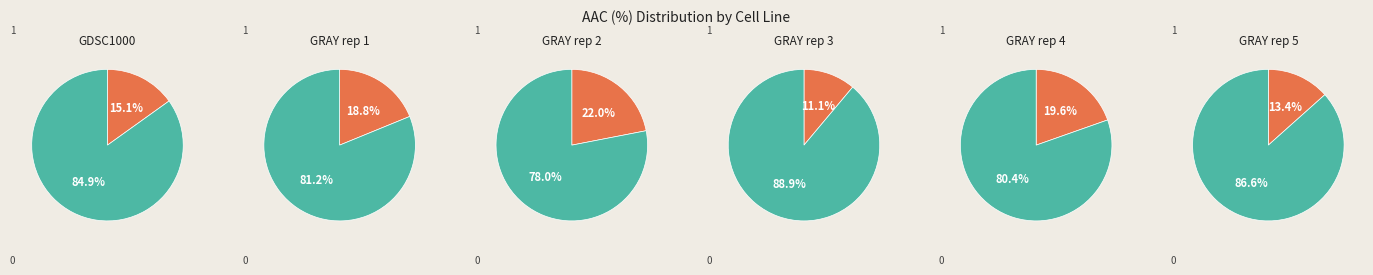

What percentage is the GRAY rep 1 slice, to the nearest percent?

19%